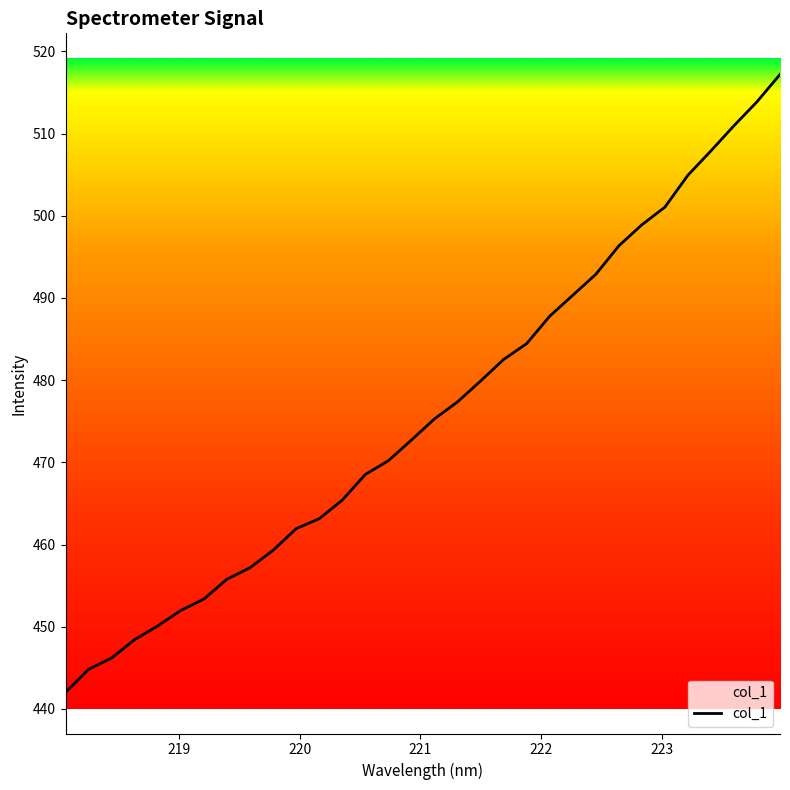

True or false: there are more than 1 points higher than both neighbors.

False